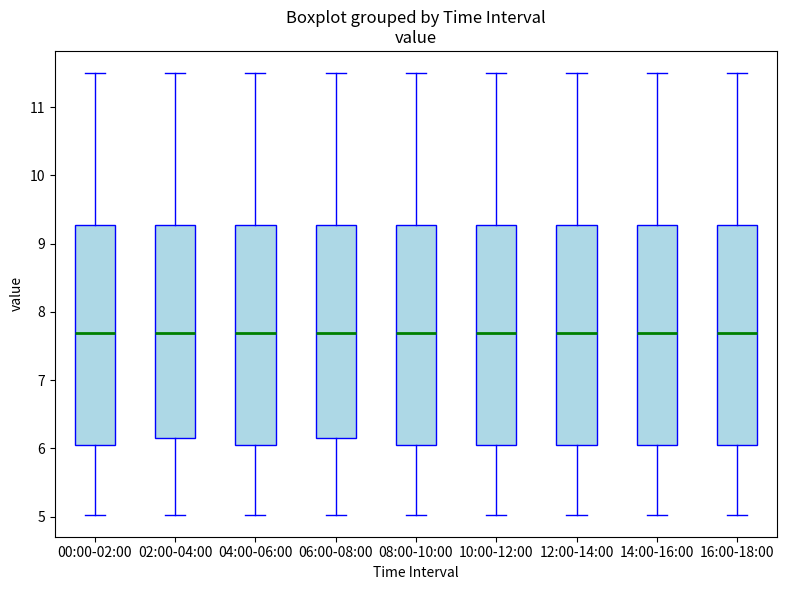

Where does the upper whisker of the box for 10:00-12:00 end on the y-axis? The values are not printed on the chart, so give them approximately, as read against the axis.

11.5